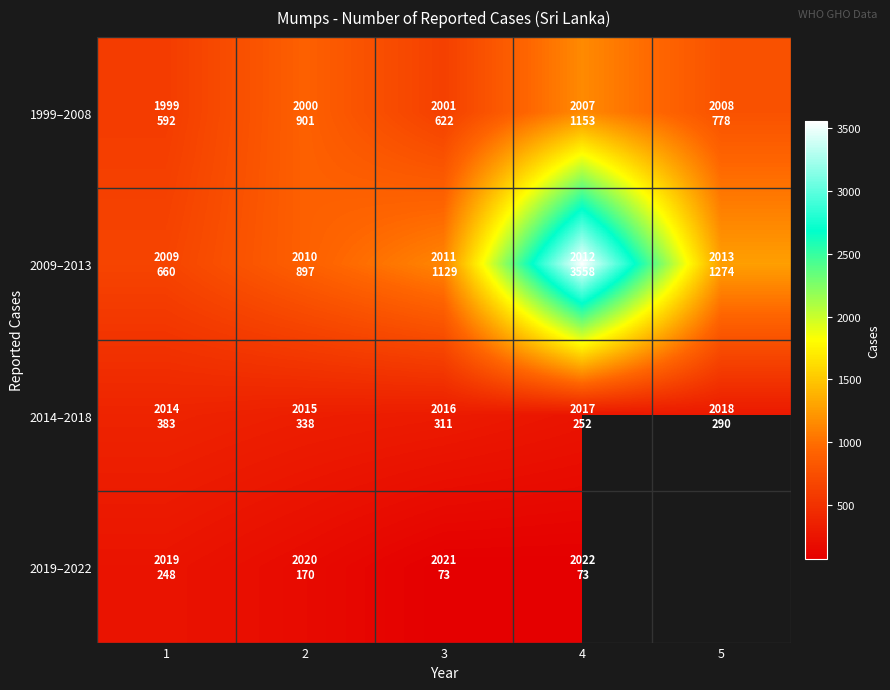

Which series has the largest total across all categories?

2009–2013